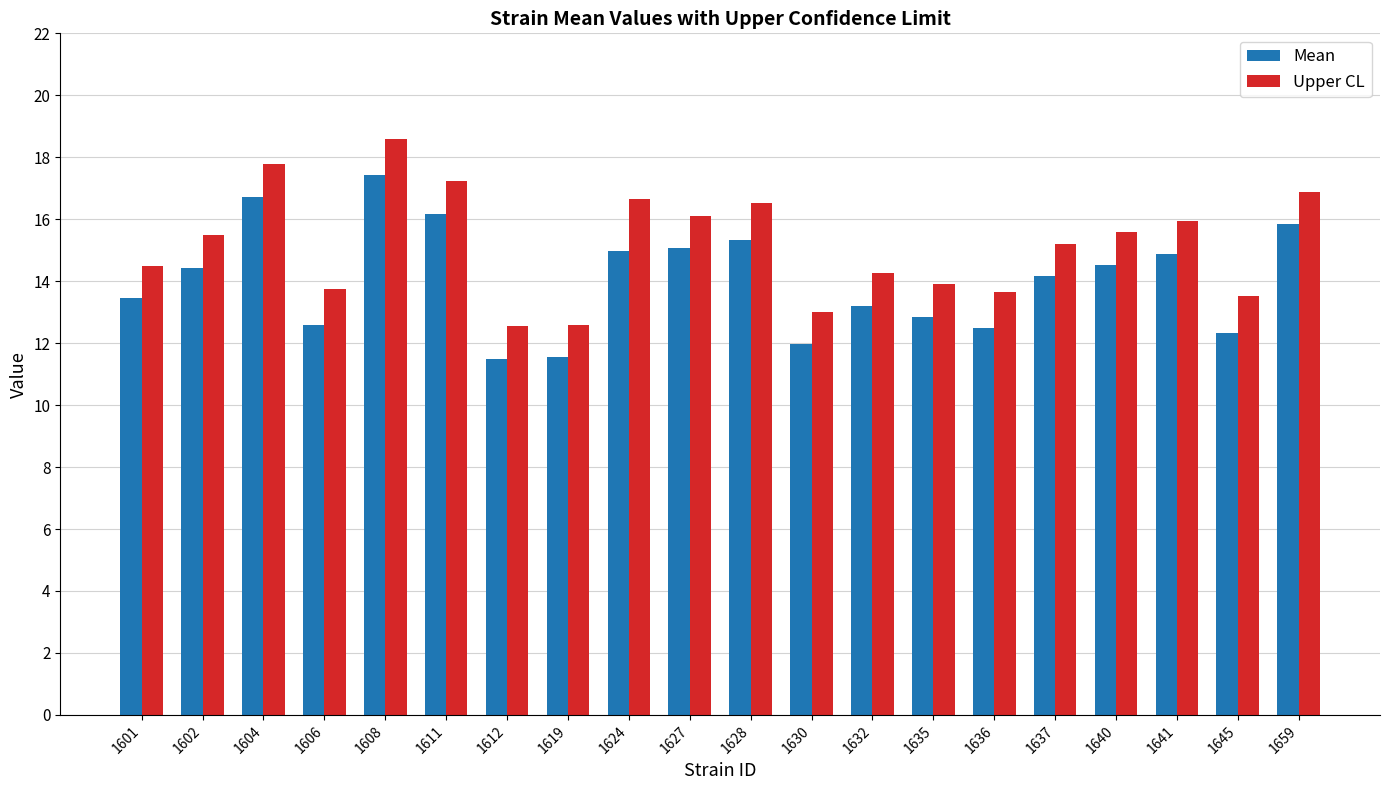

Is the value of Upper CL at 1602 greater than the value of Mean at 1602?

Yes